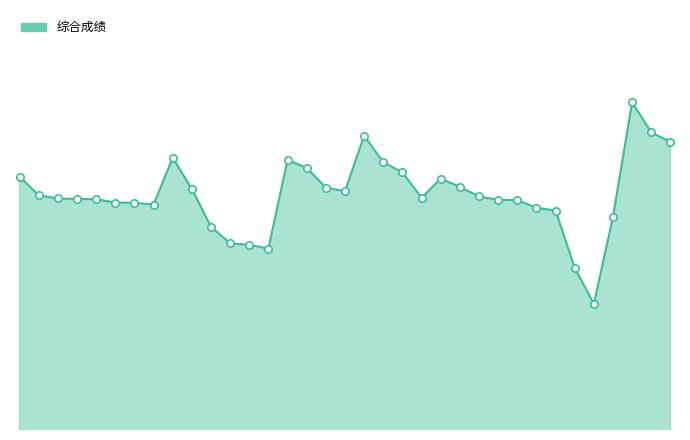

Is this an area chart (filled region under the line)?

Yes